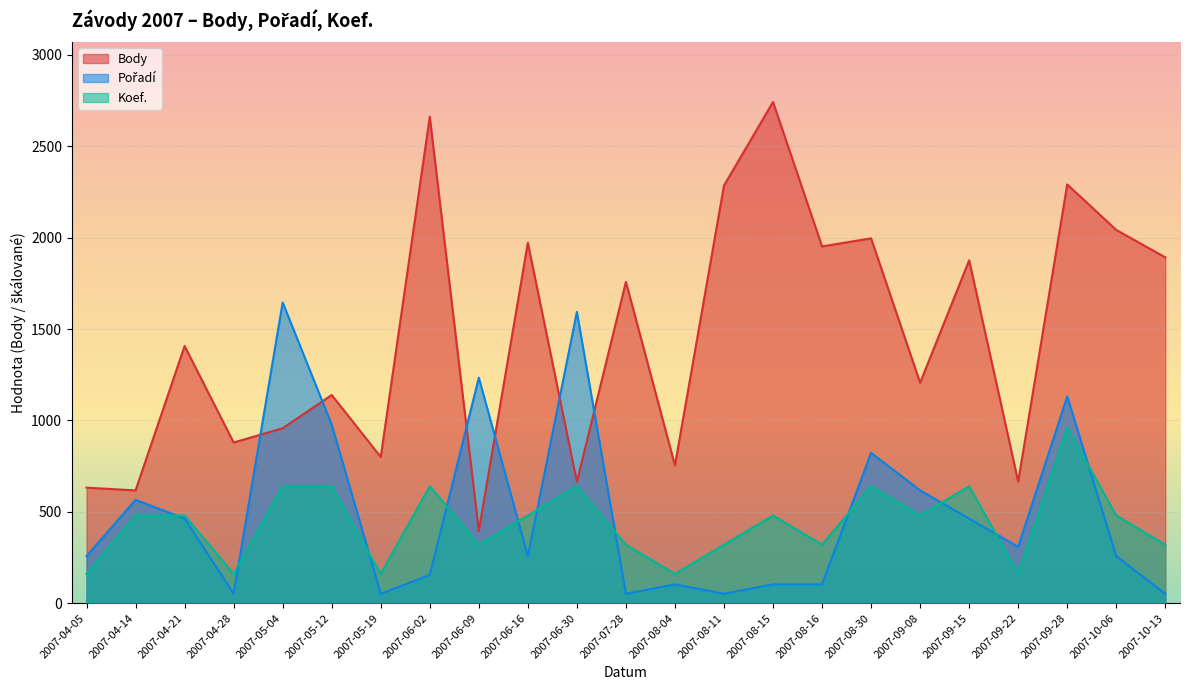

In Pořadí, how many points are lower than both neighbors (excluding endpoints)?

6